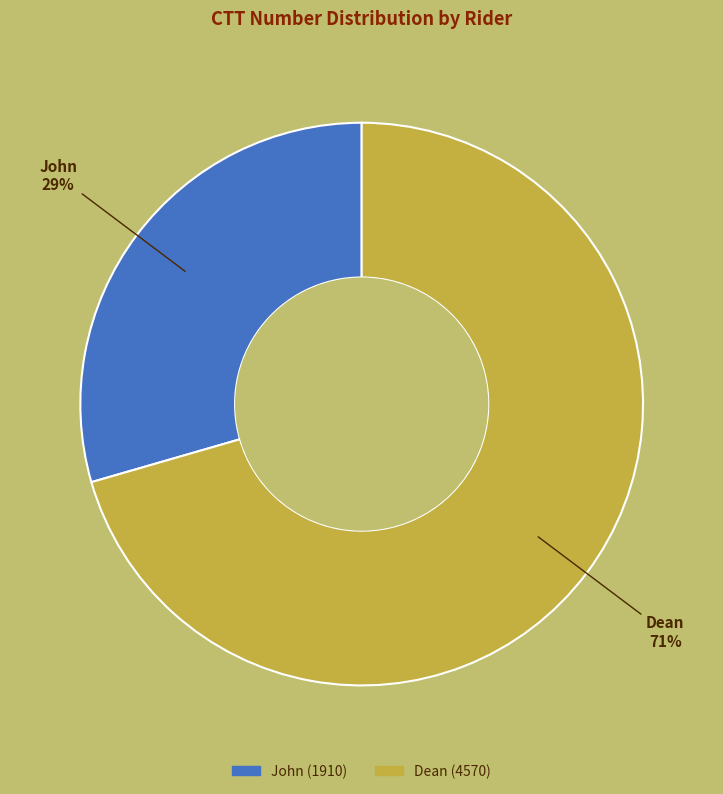

Rank the categories by value from lowest to highest.

John, Dean